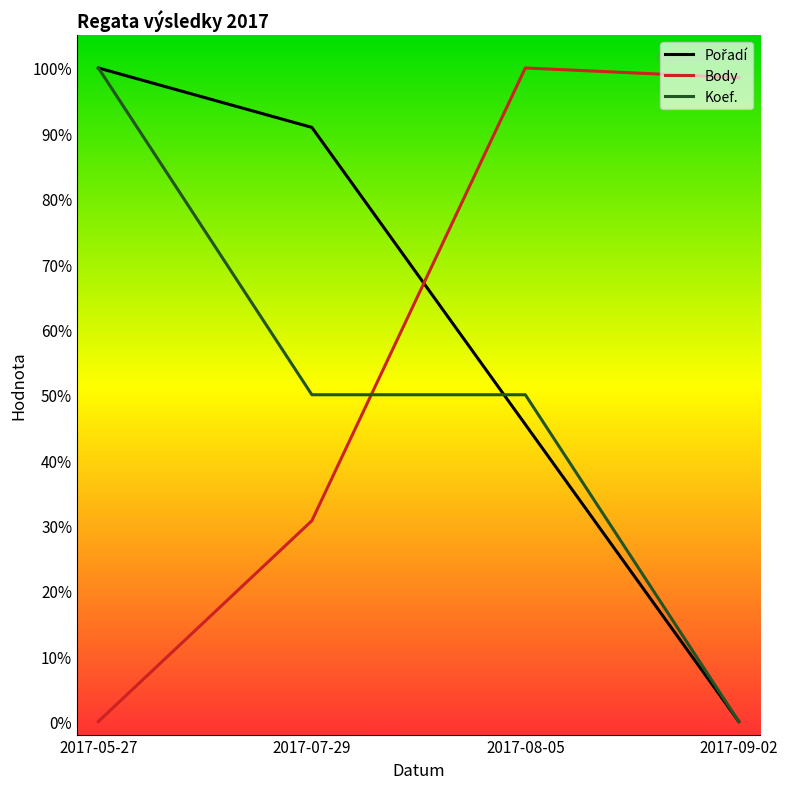

Reading right to left, extract all data points from this chart.

Pořadí: 0.0	0.5	0.9	1.0
Body: 1.0	1.0	0.3	0.0
Koef.: 0.0	0.5	0.5	1.0